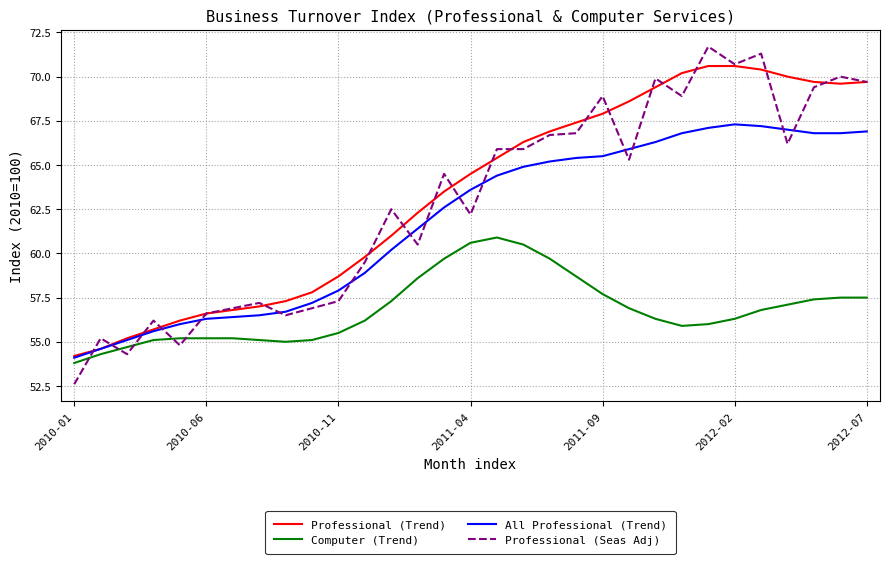

Rank the series by their maximum value, from highest to lowest.

Professional (Seas Adj), Professional (Trend), All Professional (Trend), Computer (Trend)